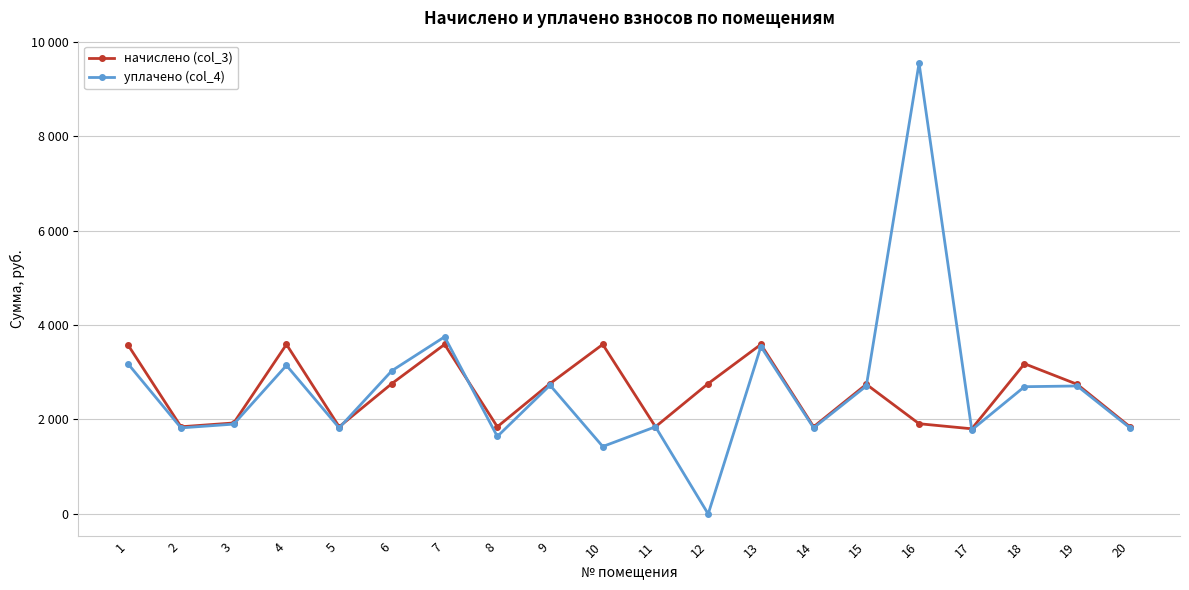

Rank the categories by уплачено (col_4) value from lowest to highest.

12, 10, 8, 17, 2, 5, 14, 20, 11, 3, 18, 15, 19, 9, 6, 4, 1, 13, 7, 16